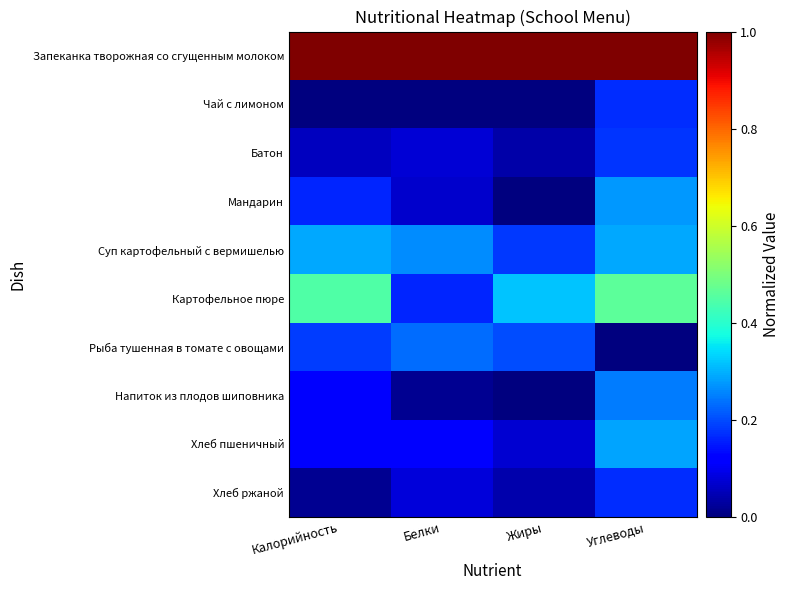

Which series has the widest spread of values?

Картофельное пюре